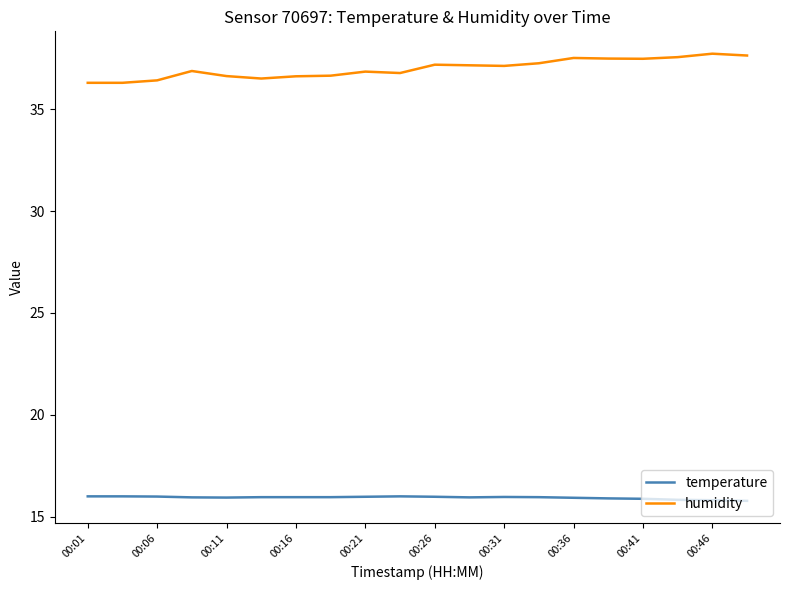

List the series in order of their peak value, highest first.

humidity, temperature